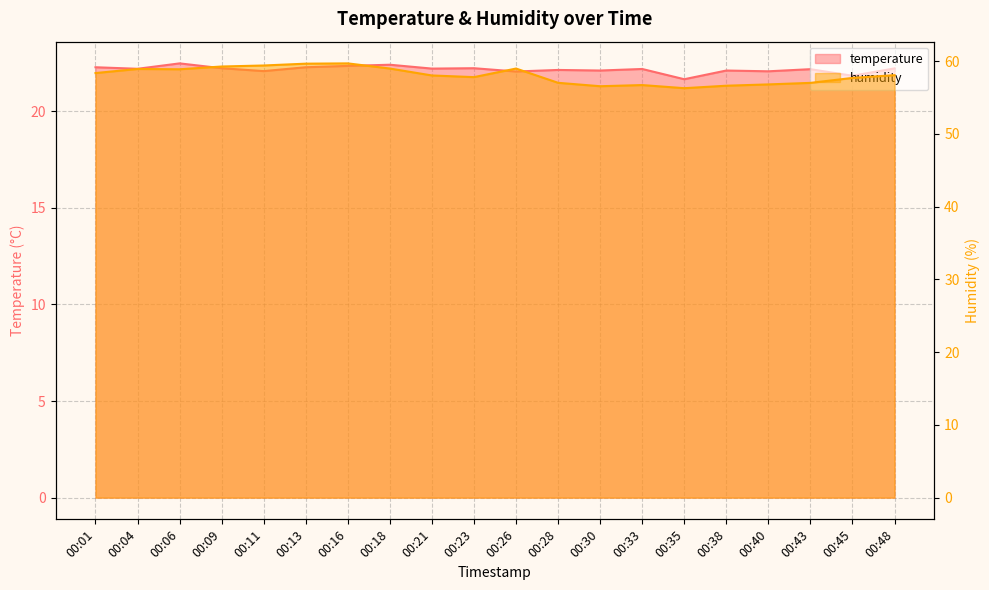

Is the value of temperature at 00:16 greater than the value of humidity at 00:23?

No